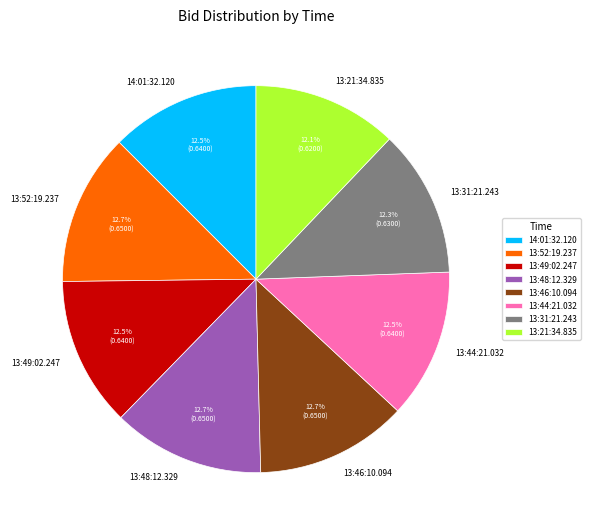

What percentage is NOT represented by 13:48:12.329?

87.3%